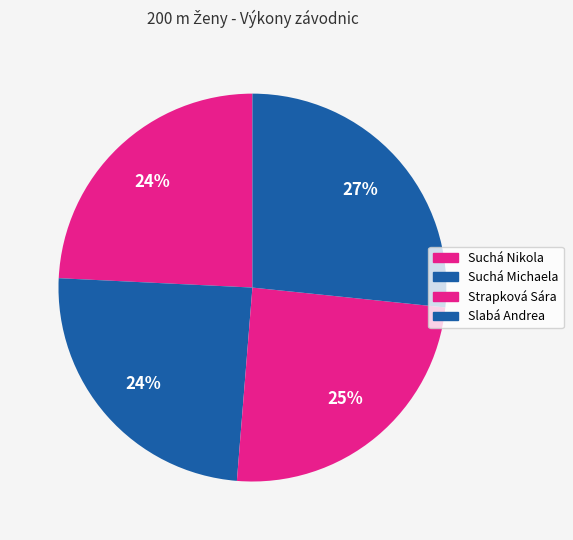

What is the ratio of the value at Slabá Andrea to the value at Suchá Nikola?

1.1